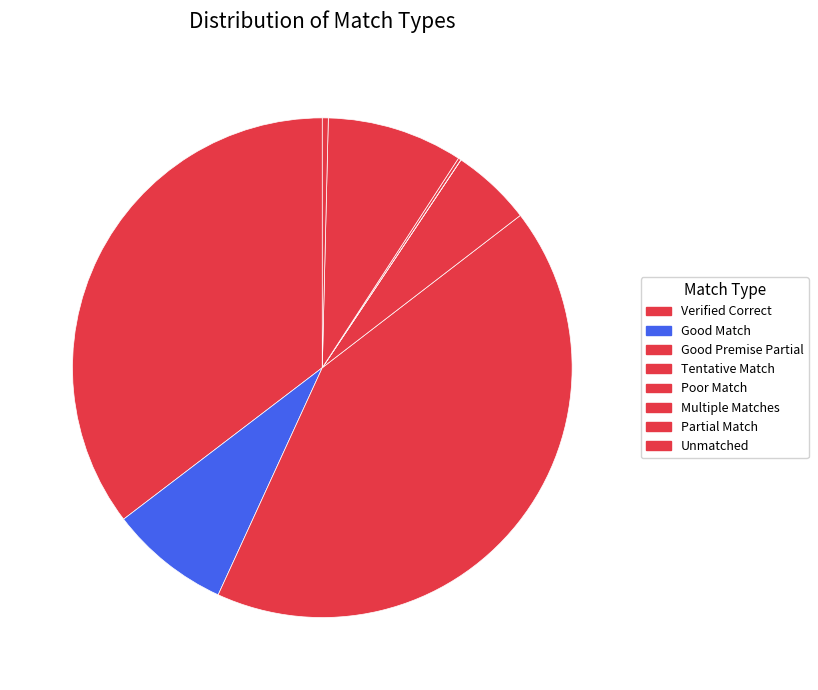

To the nearest percent, what percentage of the pie is Tentative Match?

5%